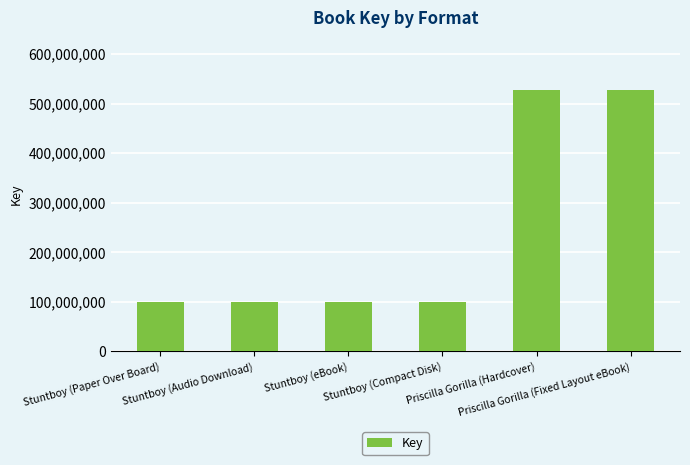

Is it true that the value at Stuntboy (eBook) is 172314779?

False